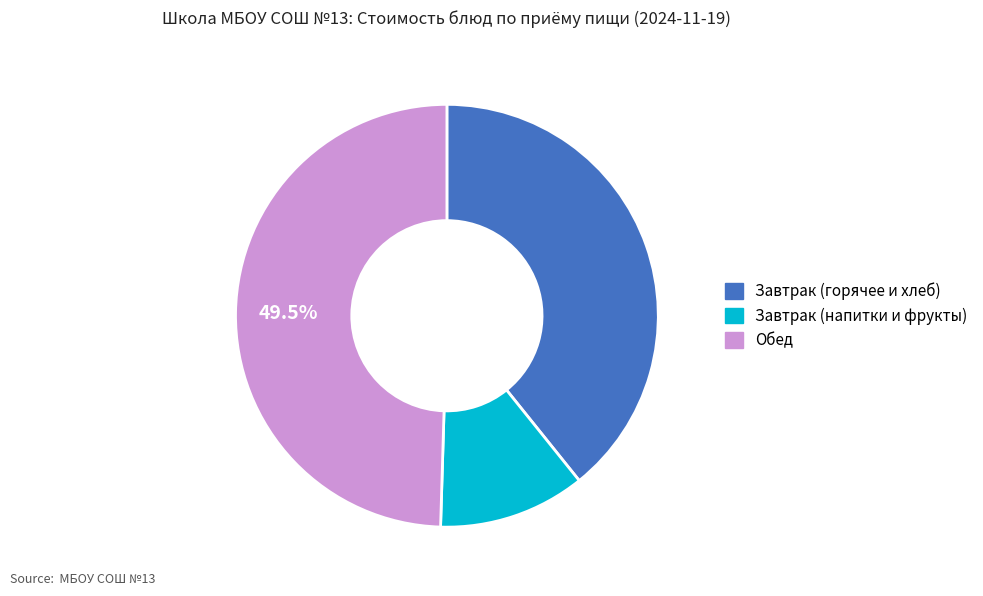

Do Обед and Завтрак (горячее и хлеб) together represent more than half of the pie?

Yes